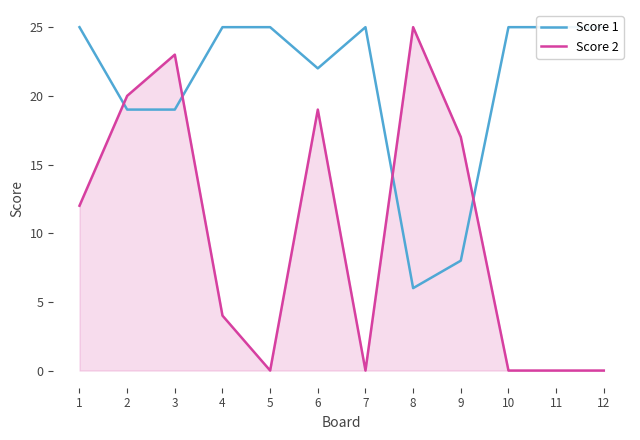

Reading left to right, transcribe all the data shown in this chart.

Score 1: 1=25	2=19	3=19	4=25	5=25	6=22	7=25	8=6	9=8	10=25	11=25	12=25
Score 2: 1=12	2=20	3=23	4=4	5=0	6=19	7=0	8=25	9=17	10=0	11=0	12=0